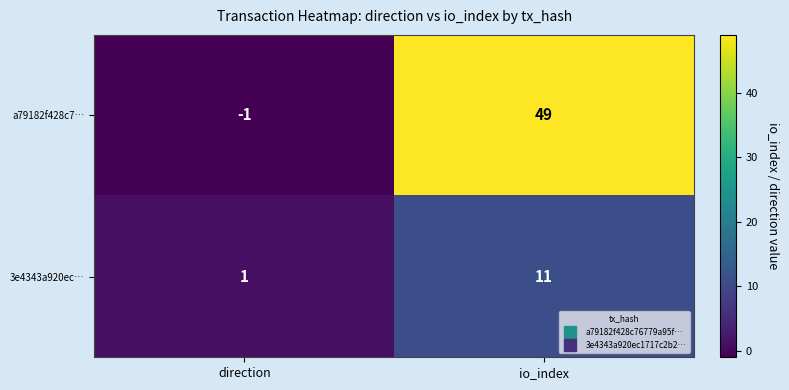

Reading left to right, extract all data points from this chart.

a79182f428c7…: -1	49
3e4343a920ec…: 1	11